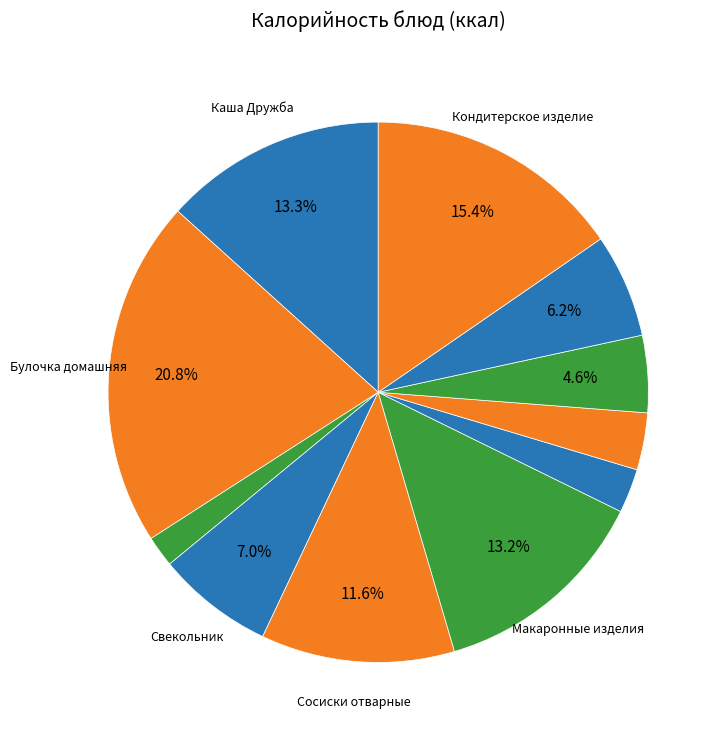

How many segments does this pie chart have?

11